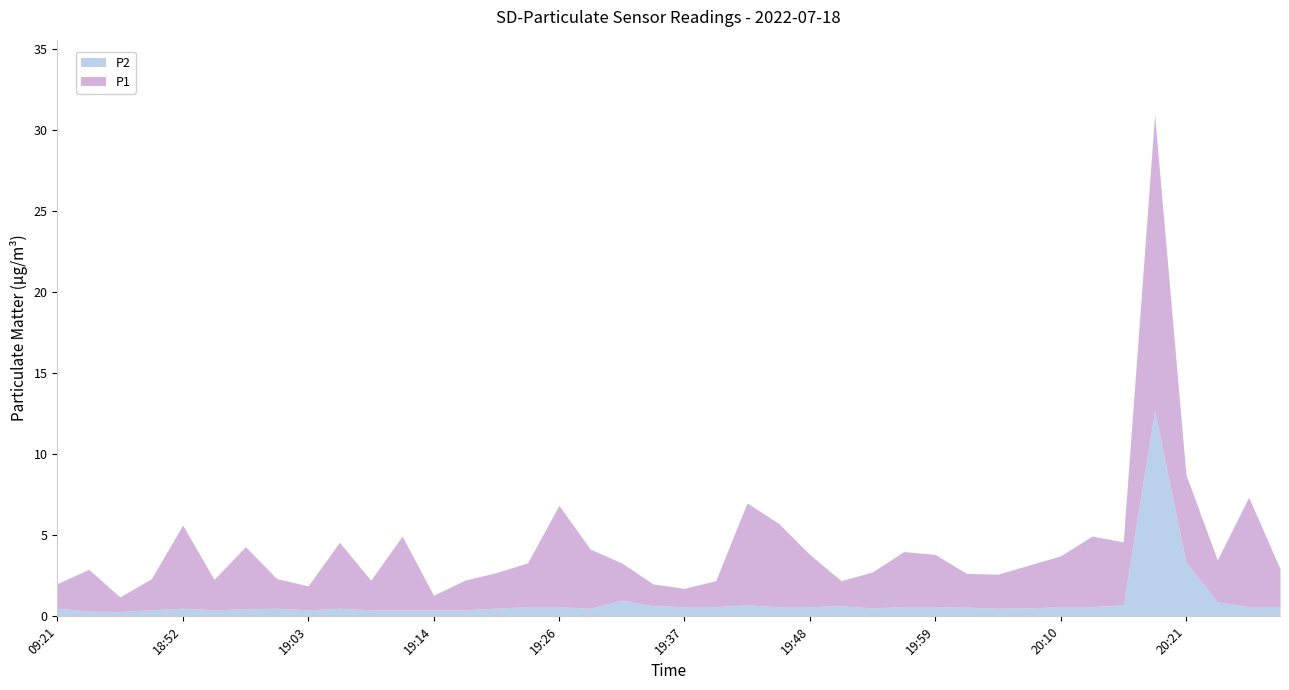

The P2 series shows 0.1 at 20:10. True or false?

False